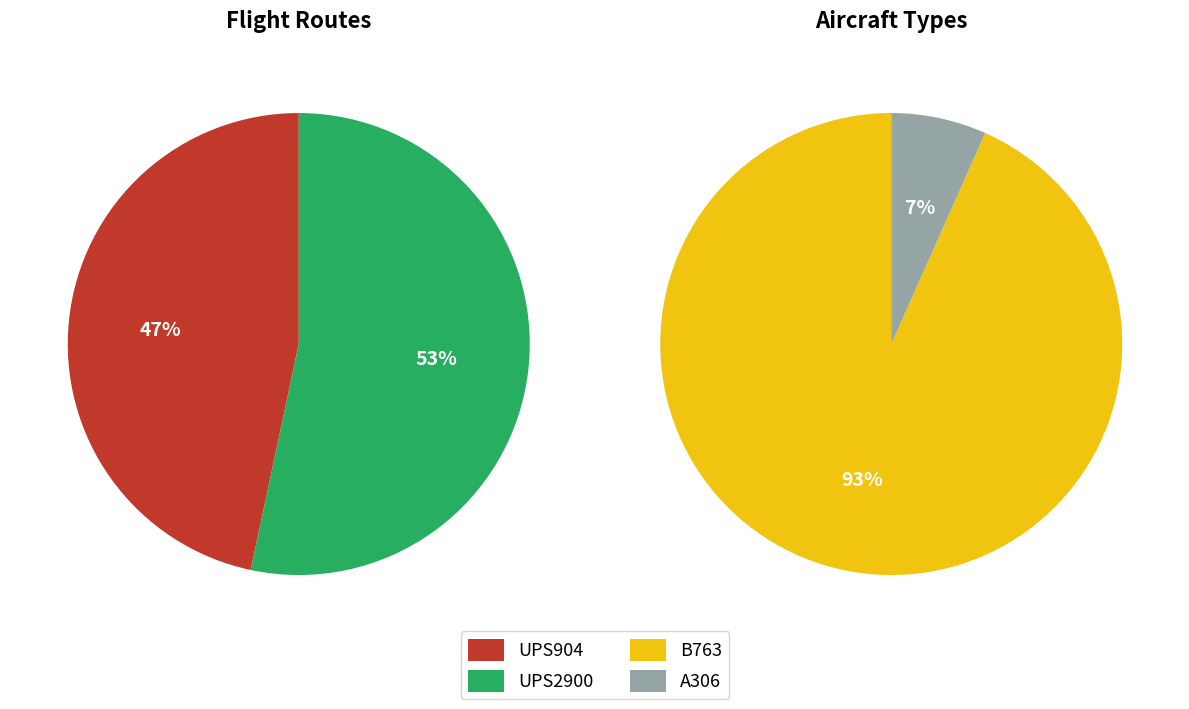

Rank the categories by value from lowest to highest.

A306, UPS904, UPS2900, B763